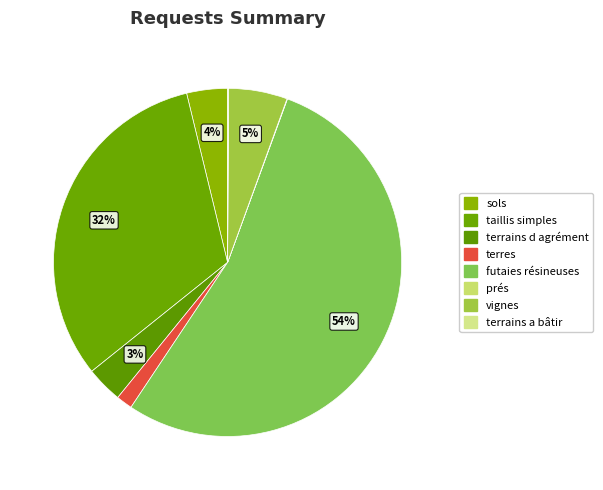

What portion of the pie excludes terrains a bâtir?

99.9%